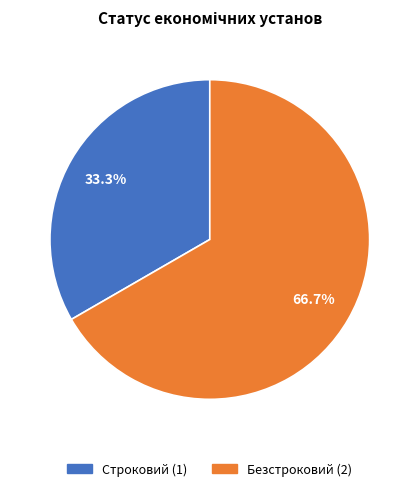

To the nearest percent, what is the difference between the largest and smallest slice percentages?

33%